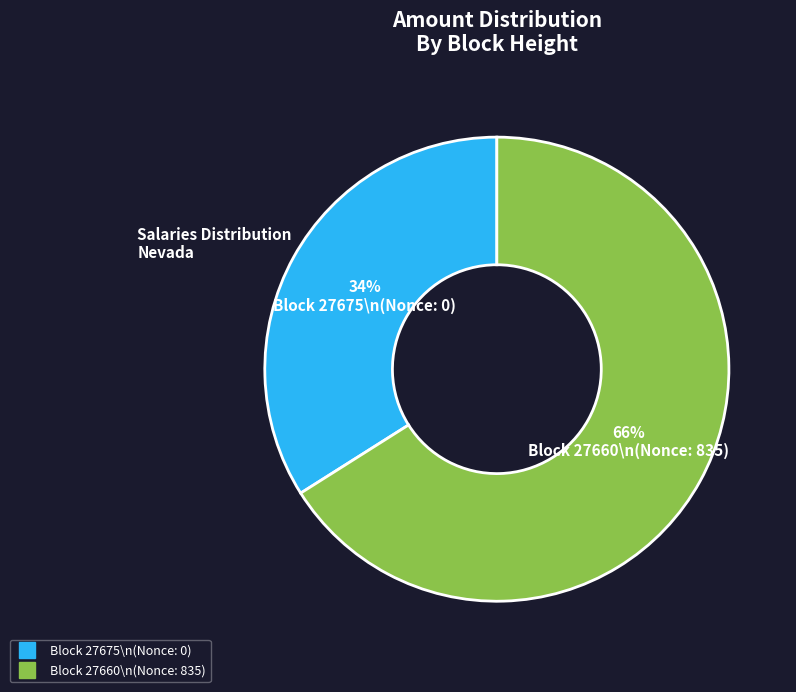

Count the number of slices in the pie.

2